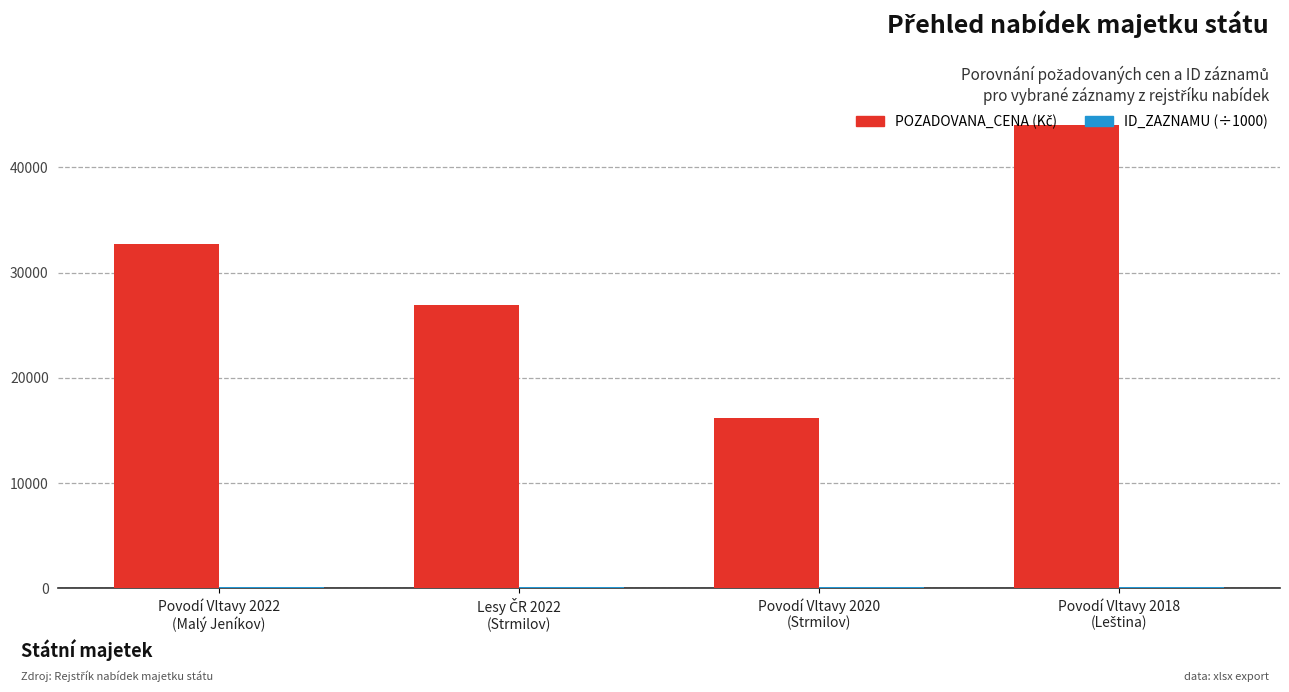

What is the maximum value shown in the chart?

44010.0